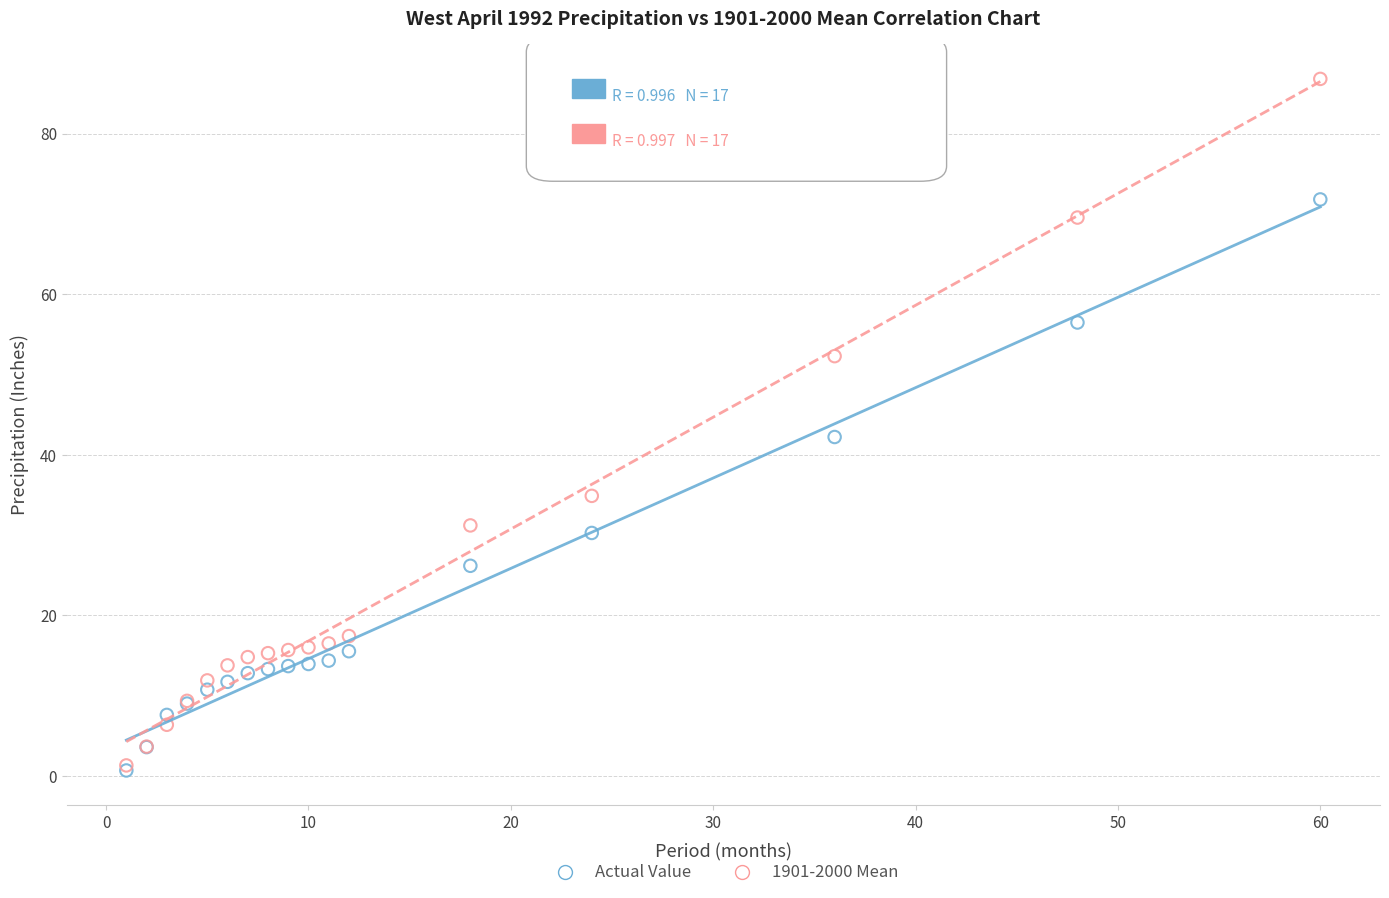

What are all the series names shown in the legend?

Actual Value, 1901-2000 Mean